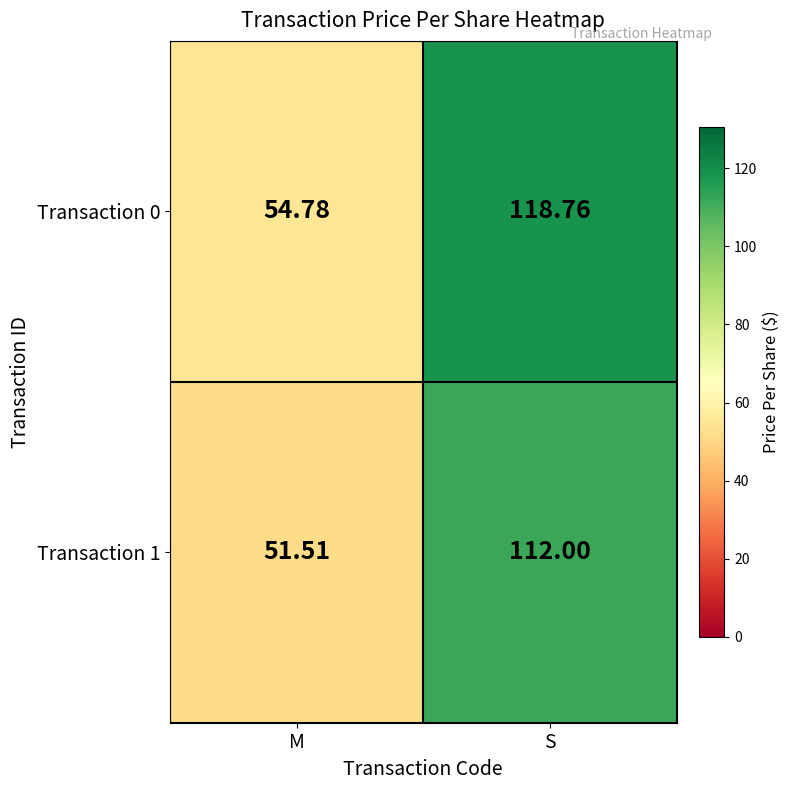

Which series has the largest total across all categories?

Transaction 0